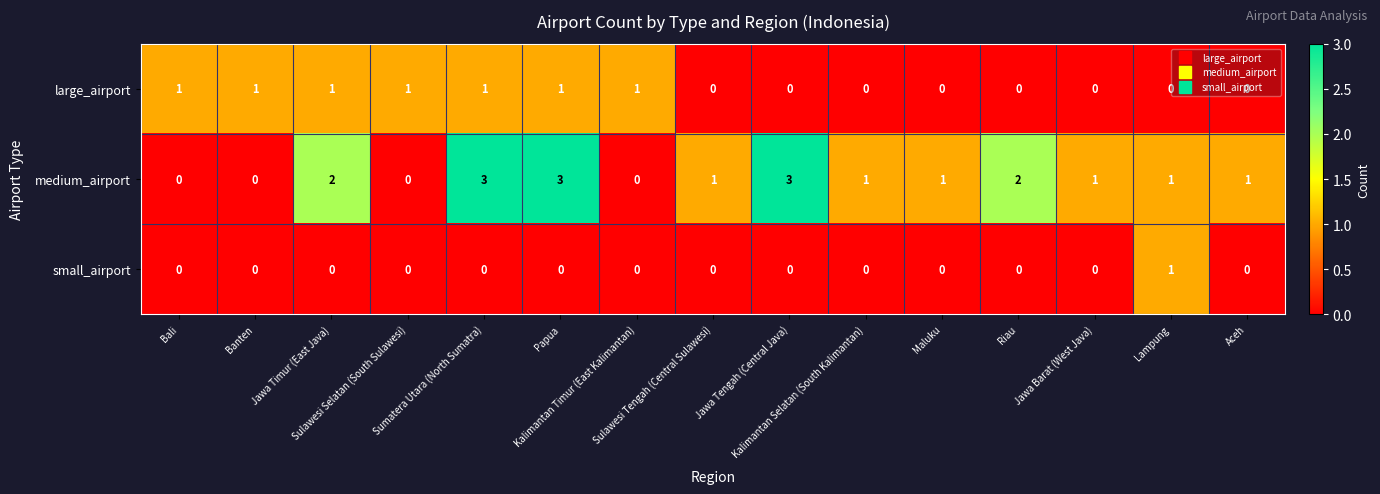

List the series in order of their overall mean, lowest first.

small_airport, large_airport, medium_airport